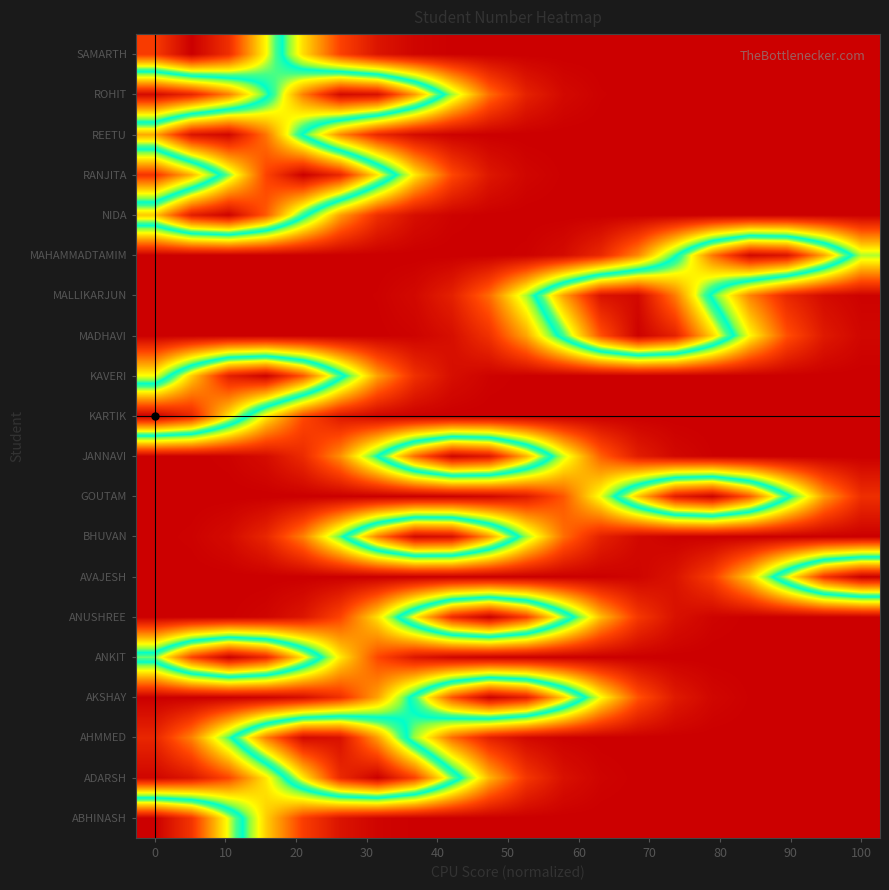

What is the greatest value displayed?

1.0